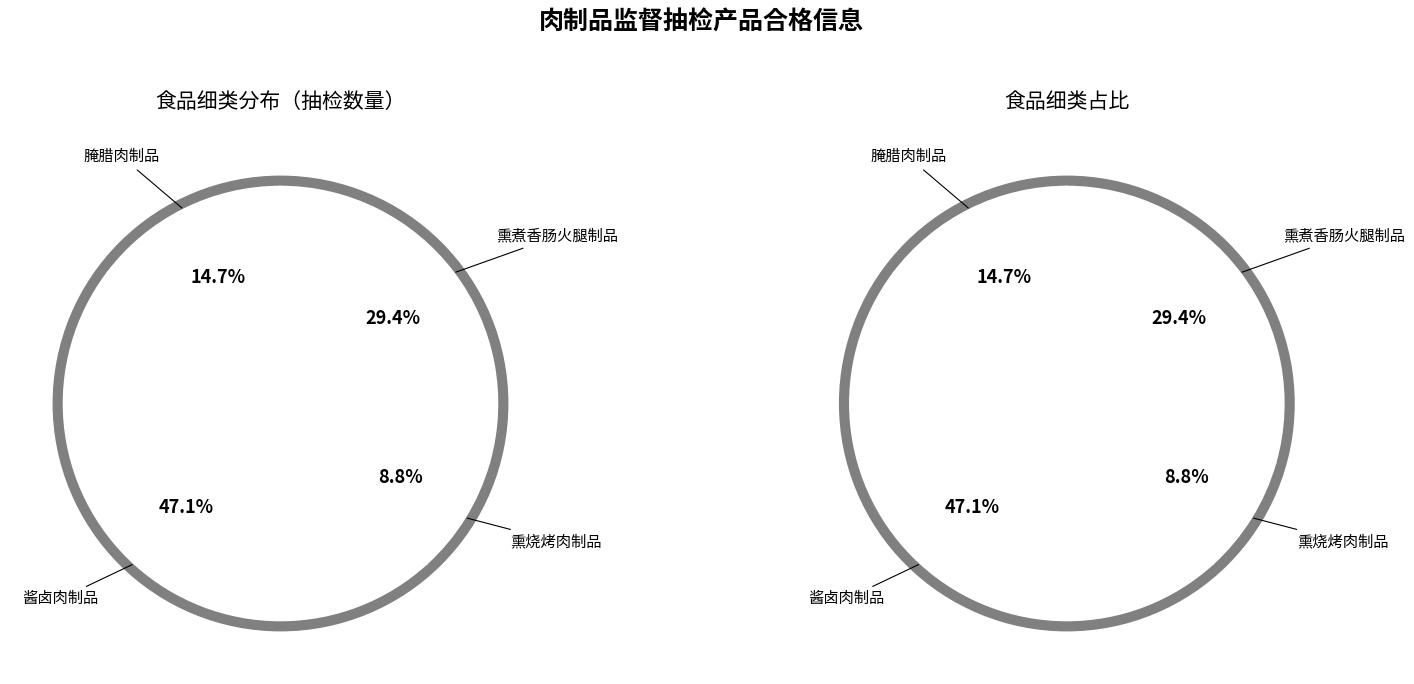

Rank the categories by value from lowest to highest.

熏烧烤肉制品, 腌腊肉制品, 熏煮香肠火腿制品, 酱卤肉制品